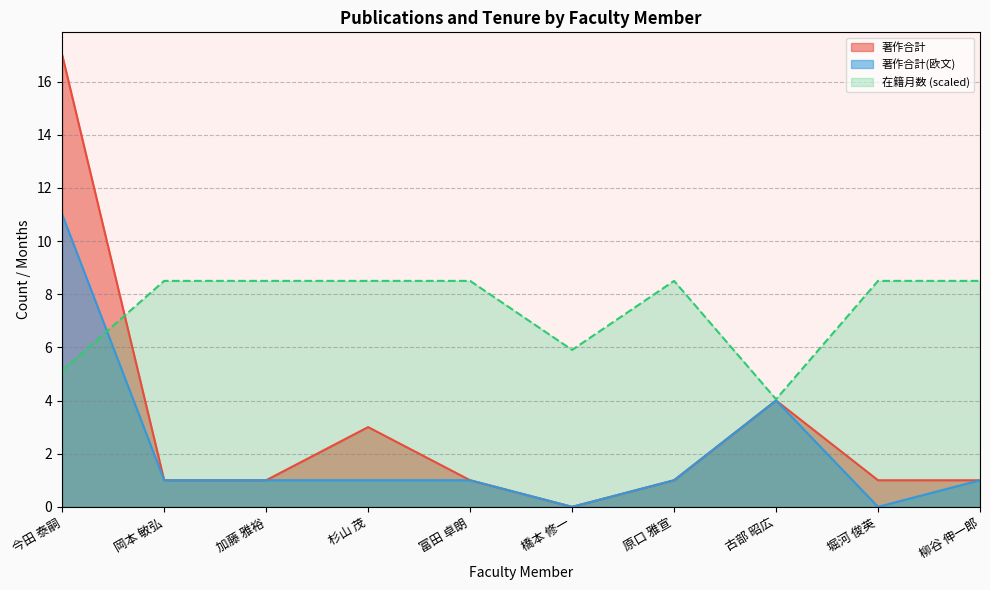

How many interior local valleys does the 著作合計 series have?

1